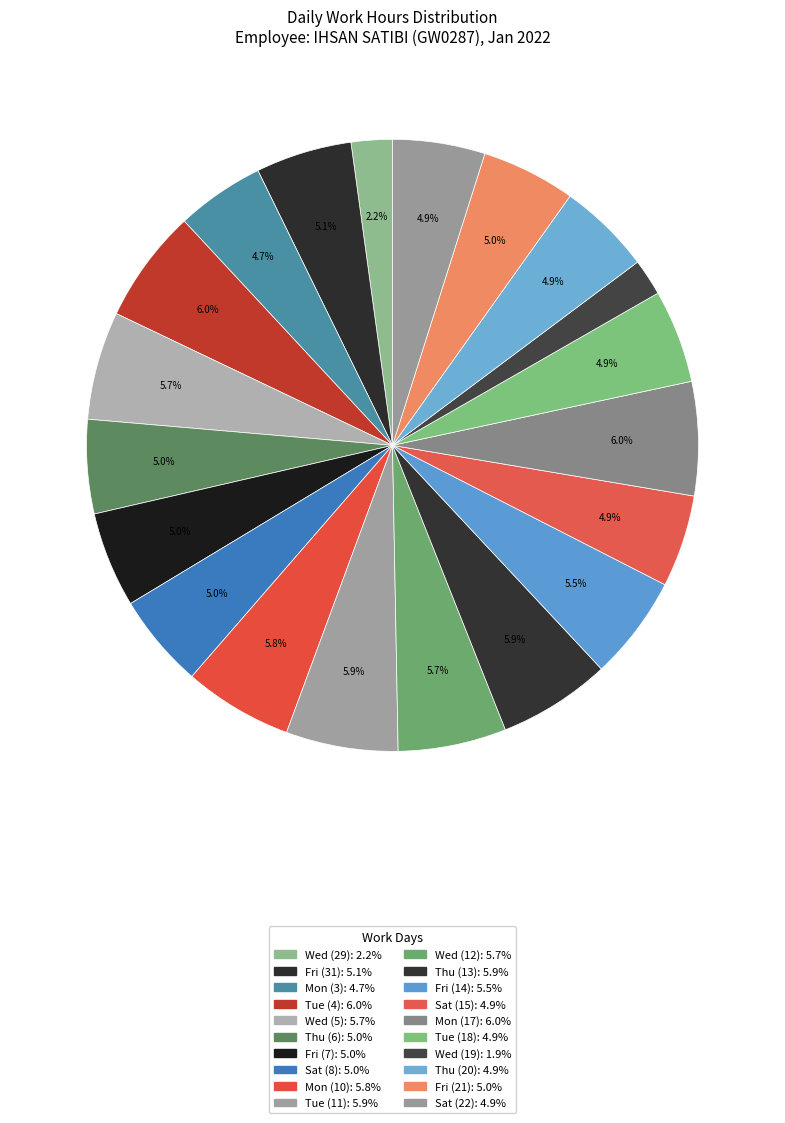

To the nearest percent, what portion does Fri (21) represent?

5%